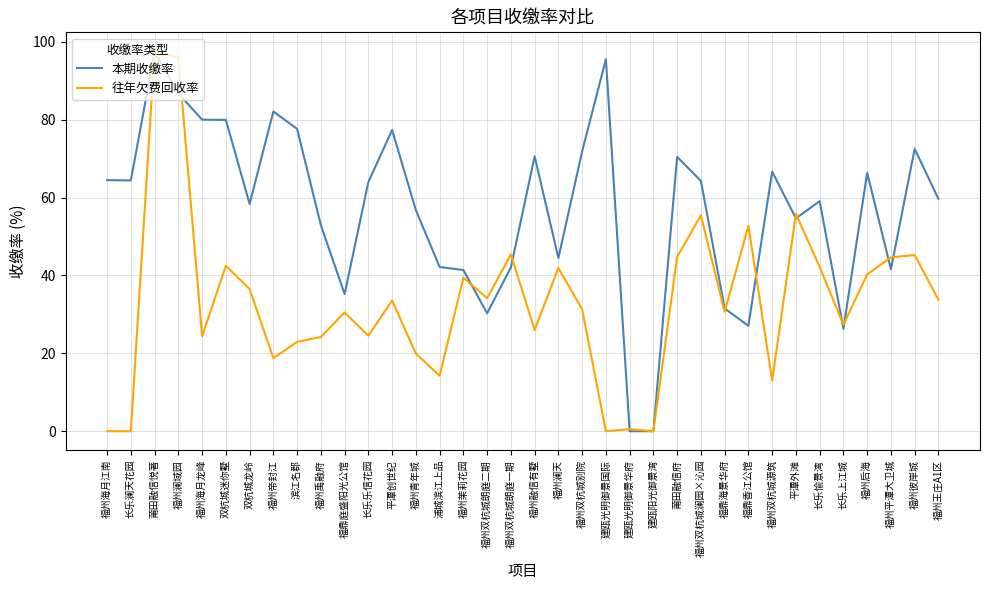

At 双杭城龙岭, list the series in order from largest to smallest.

本期收缴率, 往年欠费回收率